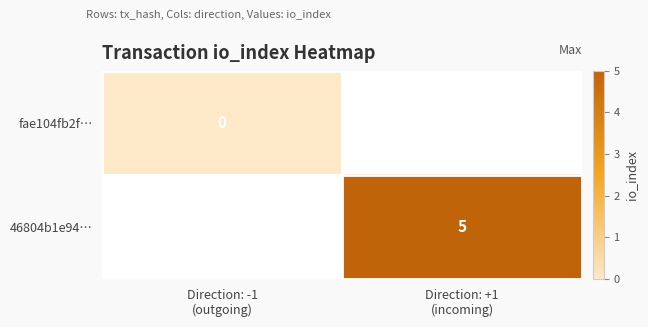

Rank the series at Direction: -1 (outgoing) from highest to lowest value.

fae104fb2f…, 46804b1e94…